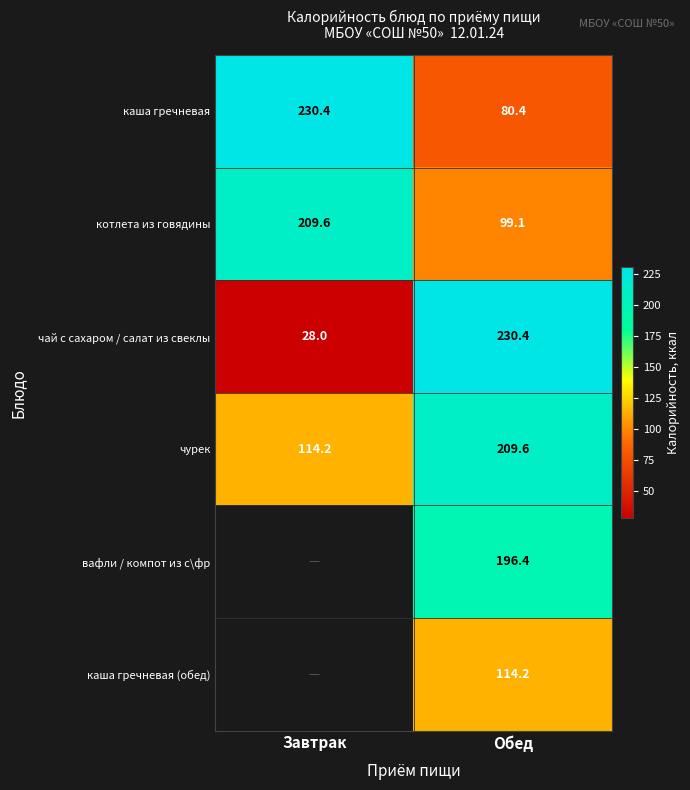

Where is чай с сахаром / салат из свеклы nearest to the value 129?

Завтрак